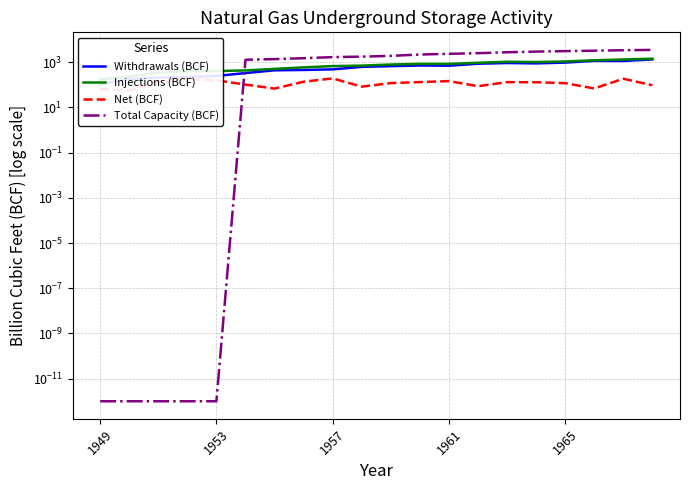

True or false: Injections (BCF) and Net (BCF) cross at least once.

False